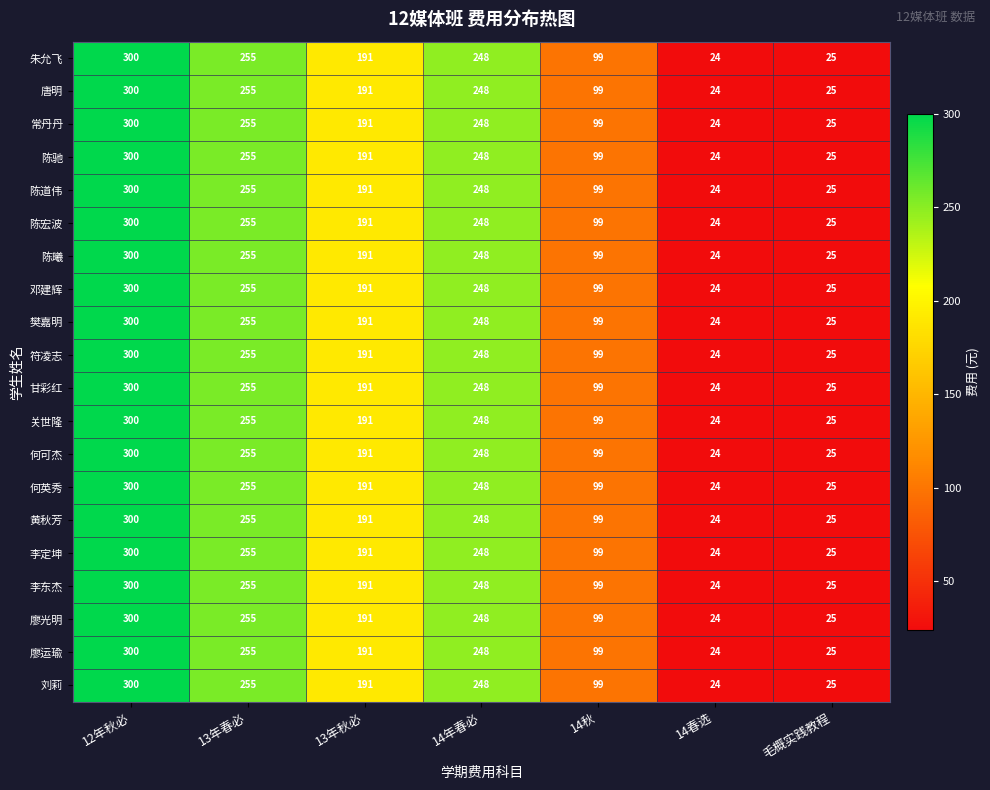

The value of 李东杰 at 13年春必 is 123. True or false?

False